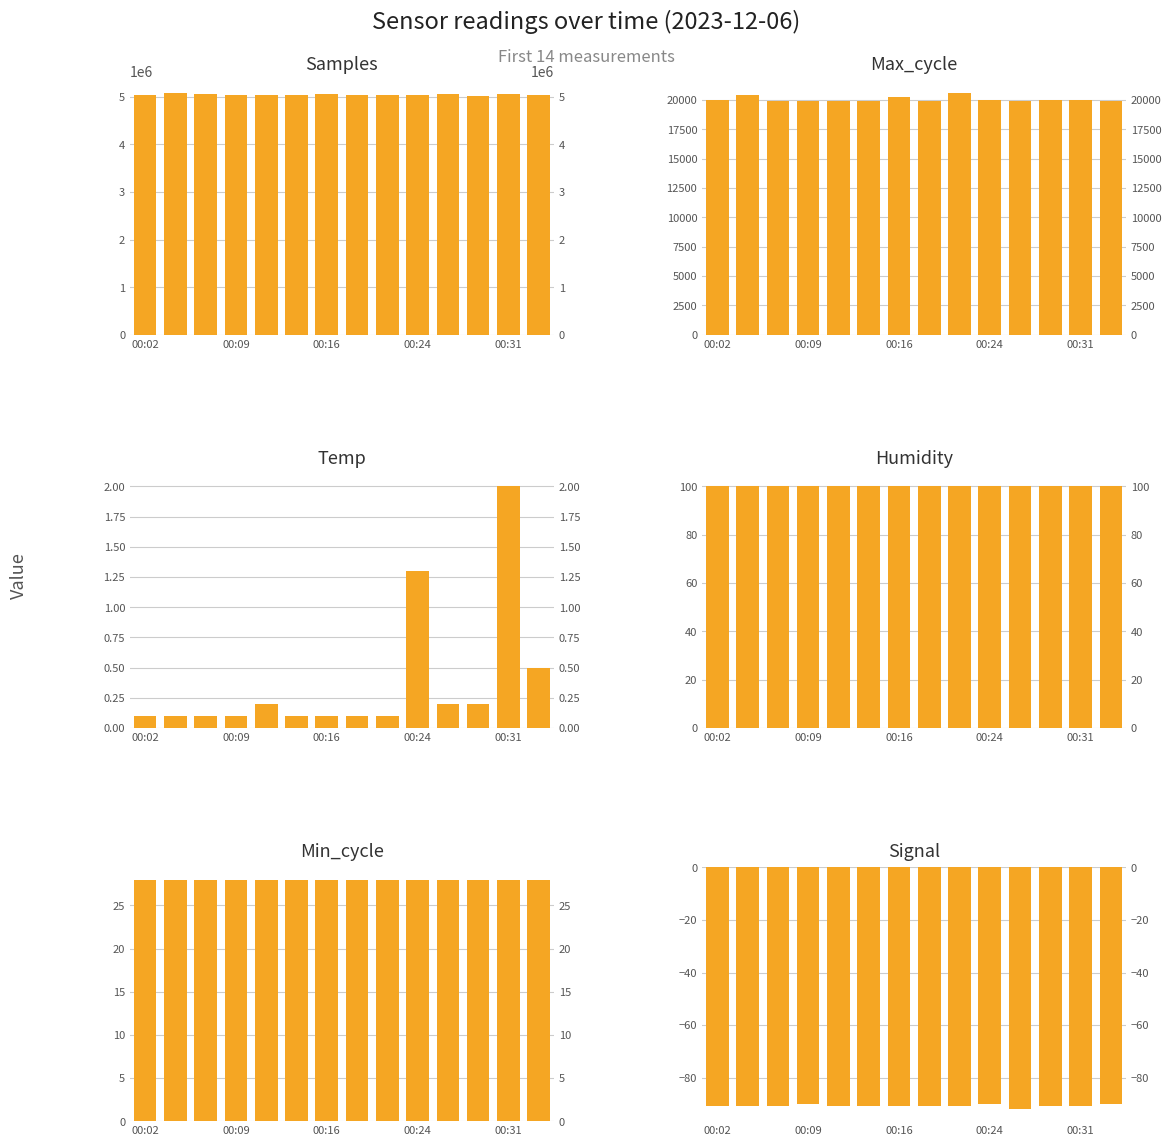

What is the difference between the maximum and second lowest values in the Max_cycle series?

655.0